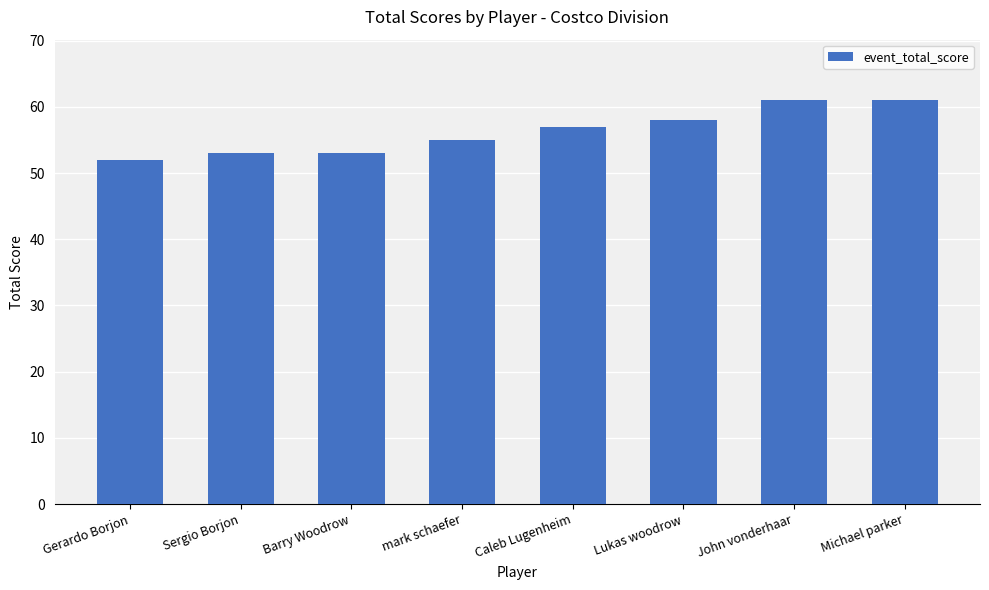

What is the difference between the maximum and minimum values?

9